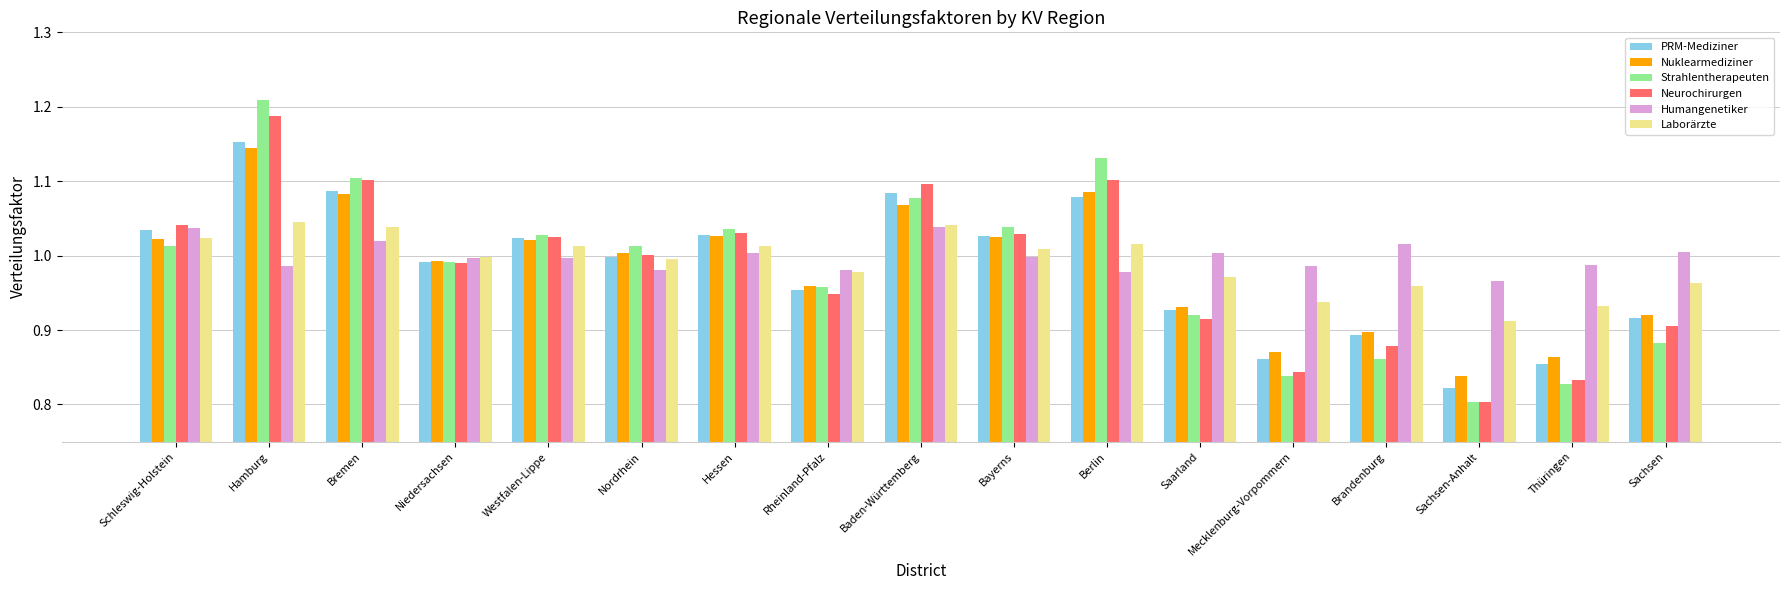

At which category is the sum across all series the highest?

Hamburg